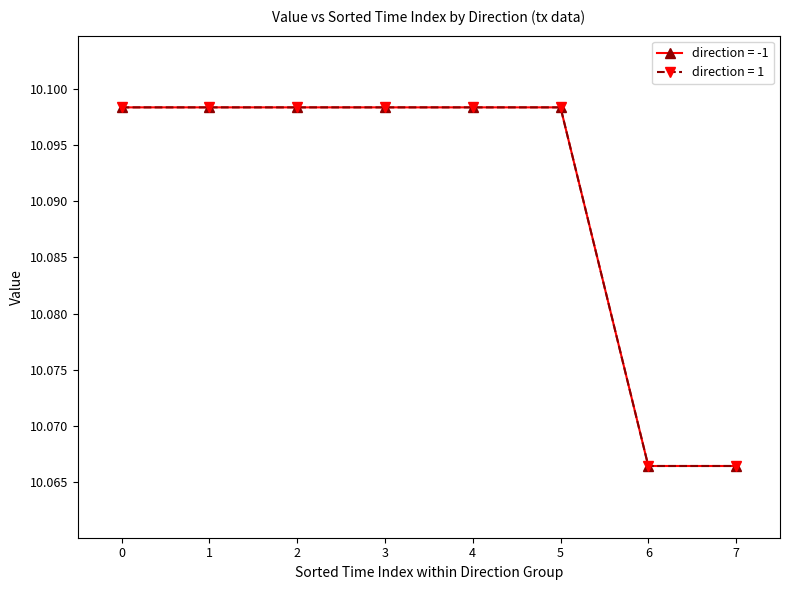

Does the chart have visible grid lines?

No